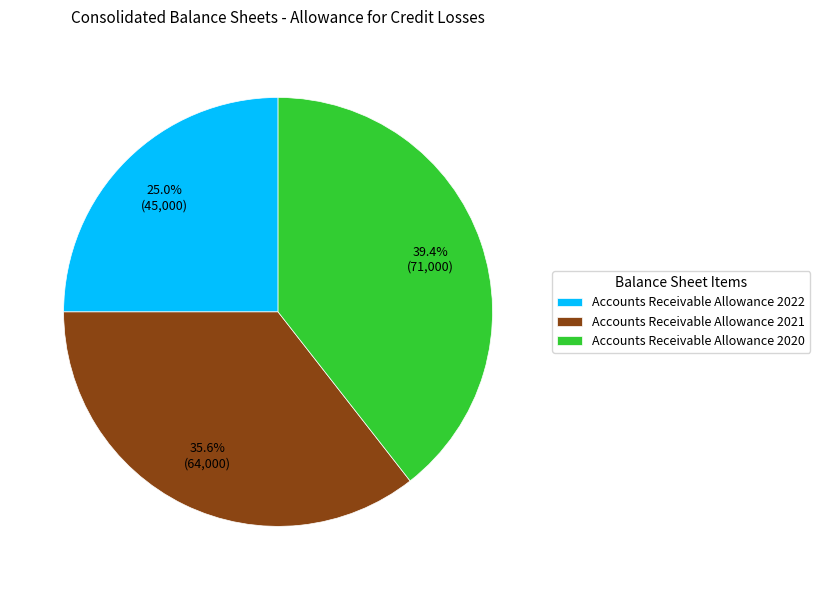

Rank the categories by value from highest to lowest.

Accounts Receivable Allowance 2020, Accounts Receivable Allowance 2021, Accounts Receivable Allowance 2022